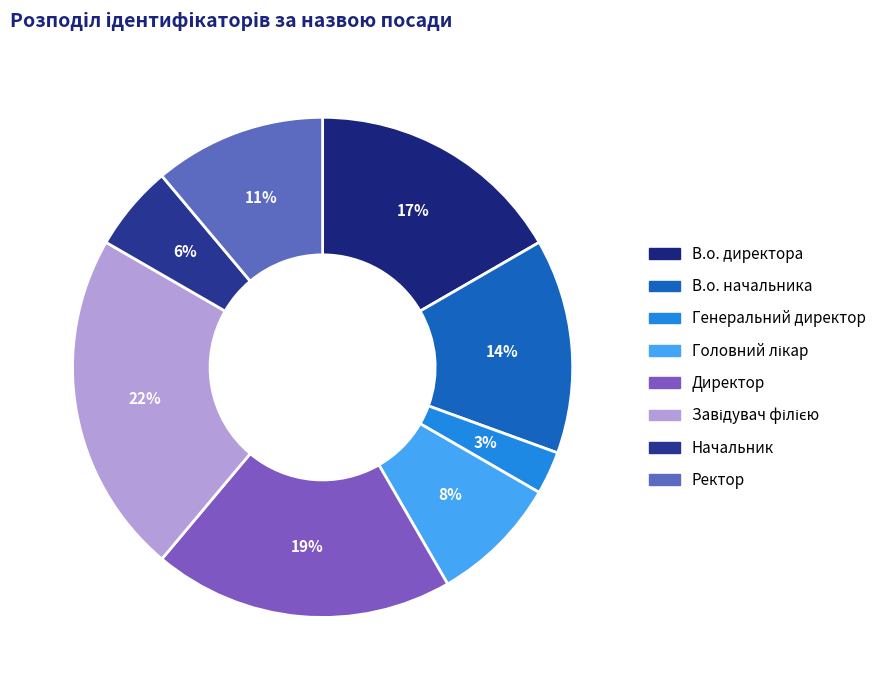

To the nearest percent, what is the difference between the Завідувач філією and Генеральний директор slice percentages?

19%